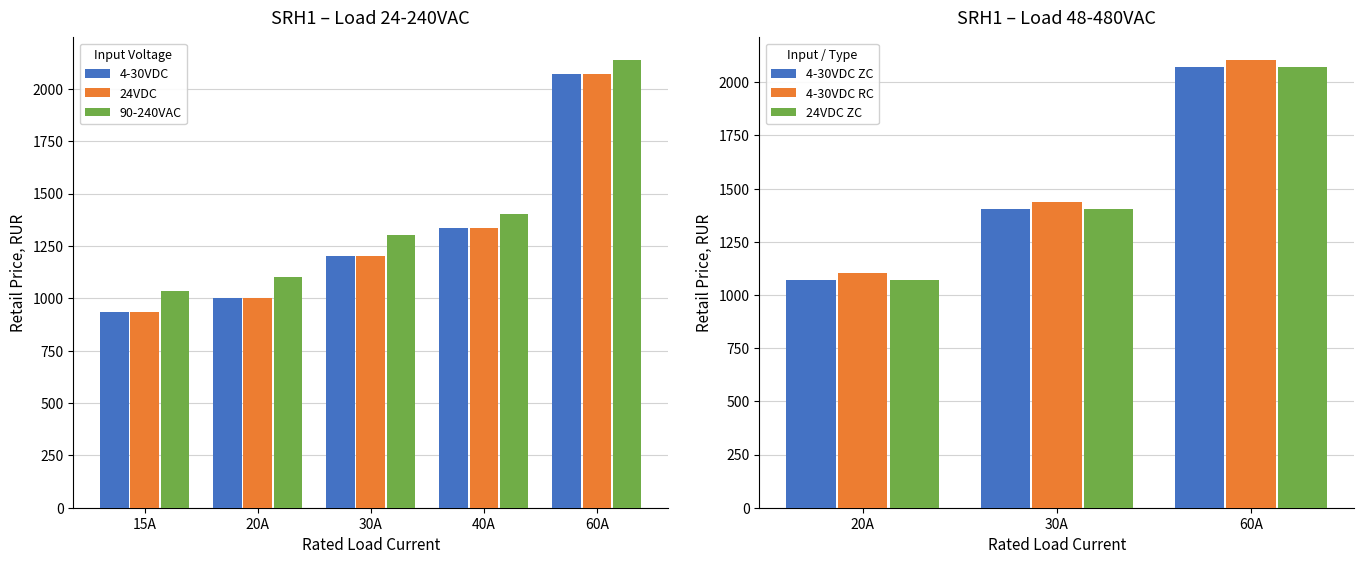

What position from the left is 40A?

4